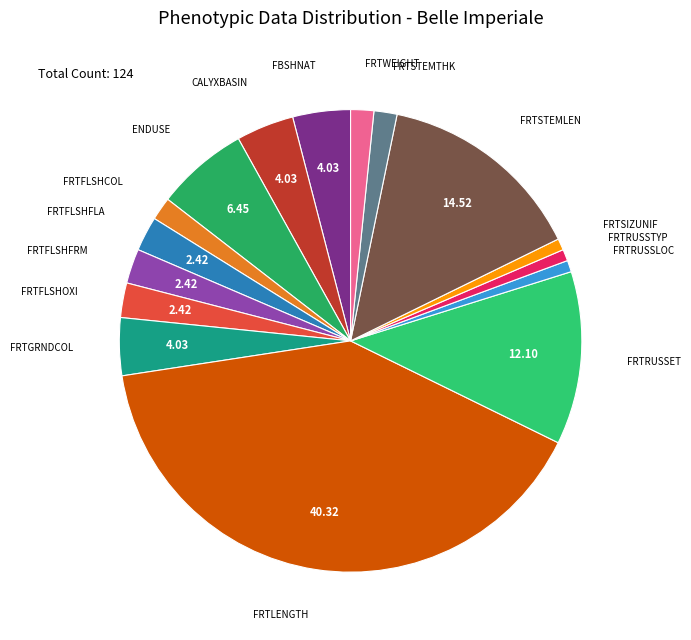

Count the number of slices in the pie.

16